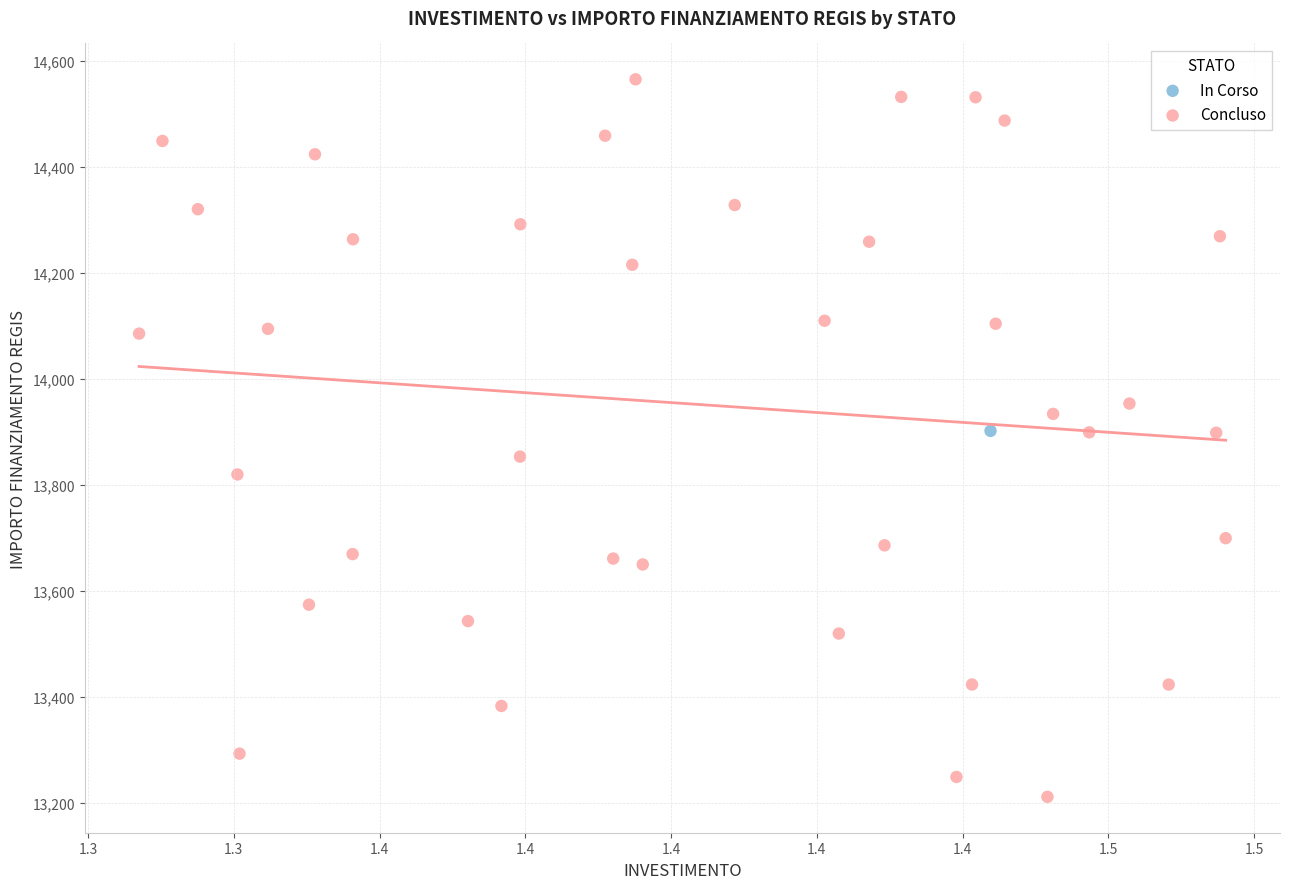

What are all the series names shown in the legend?

In Corso, Concluso